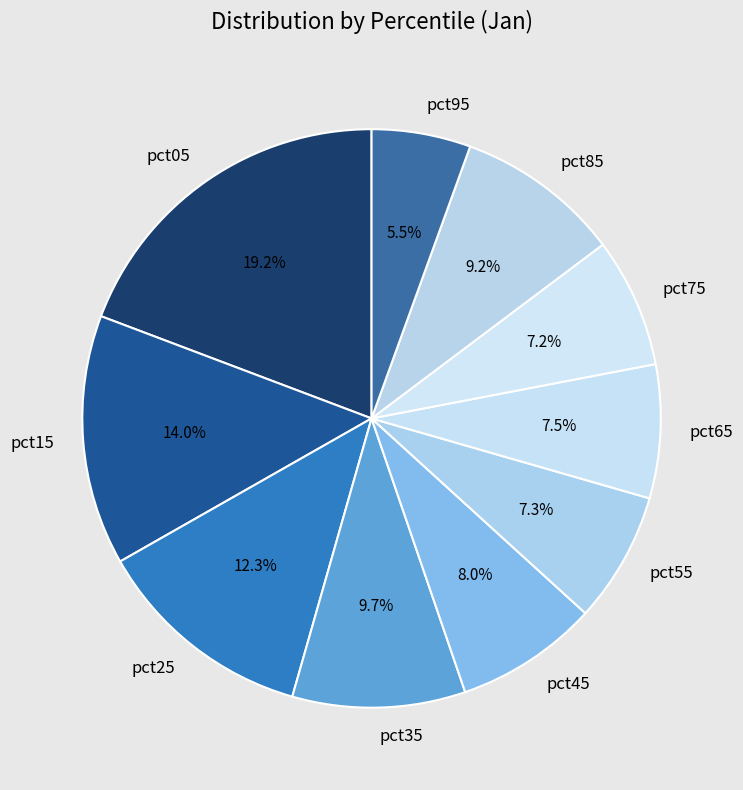

Which has a higher value, pct45 or pct85?

pct85